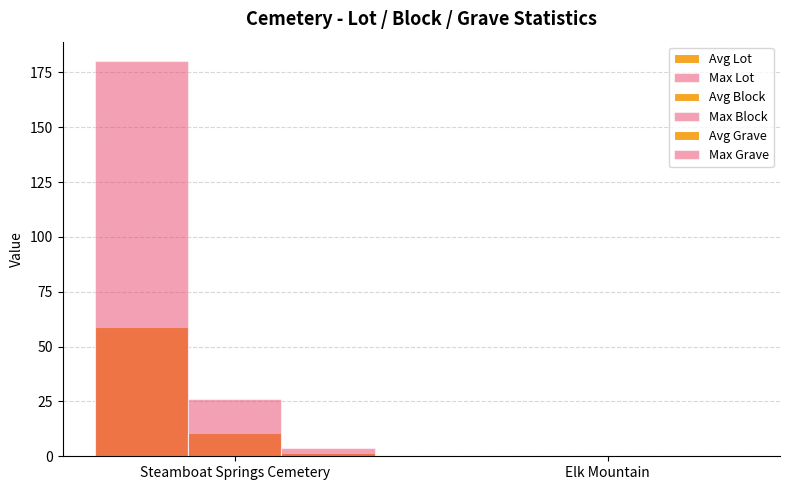

Is it true that Avg Lot equals 0.0 at Elk Mountain?

True